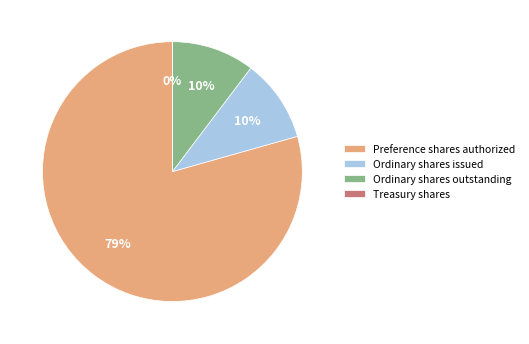

Is it true that Ordinary shares issued is 25% of the pie?

False